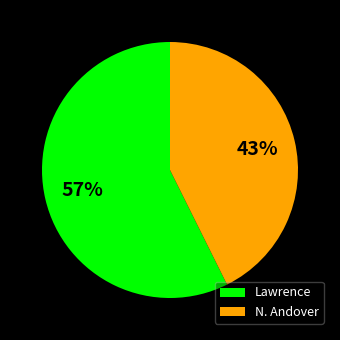

Is it true that Lawrence is 69% of the pie?

False